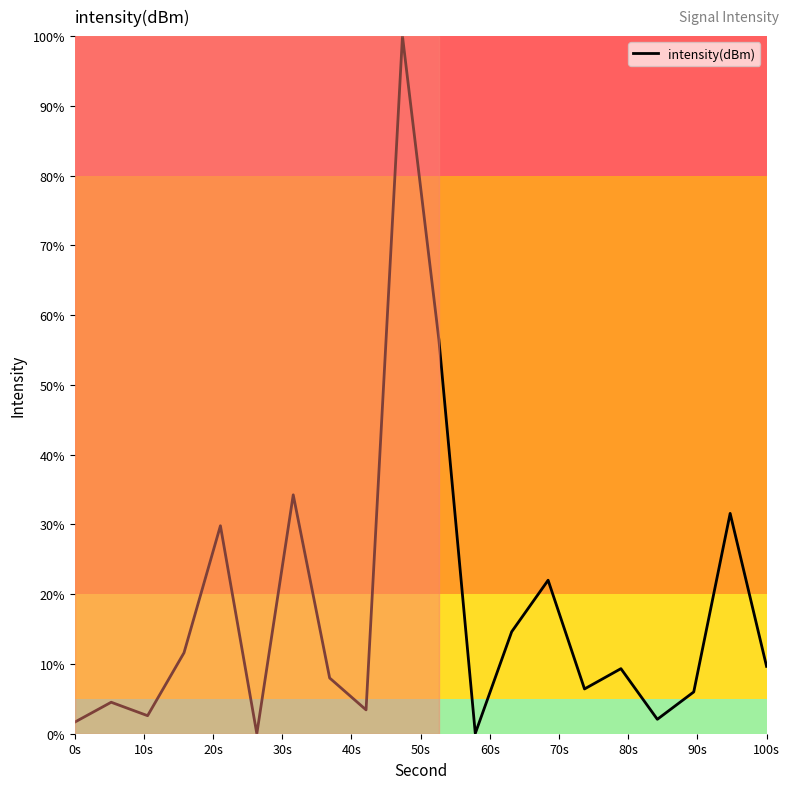

What is the difference between the maximum and minimum values?

100.0